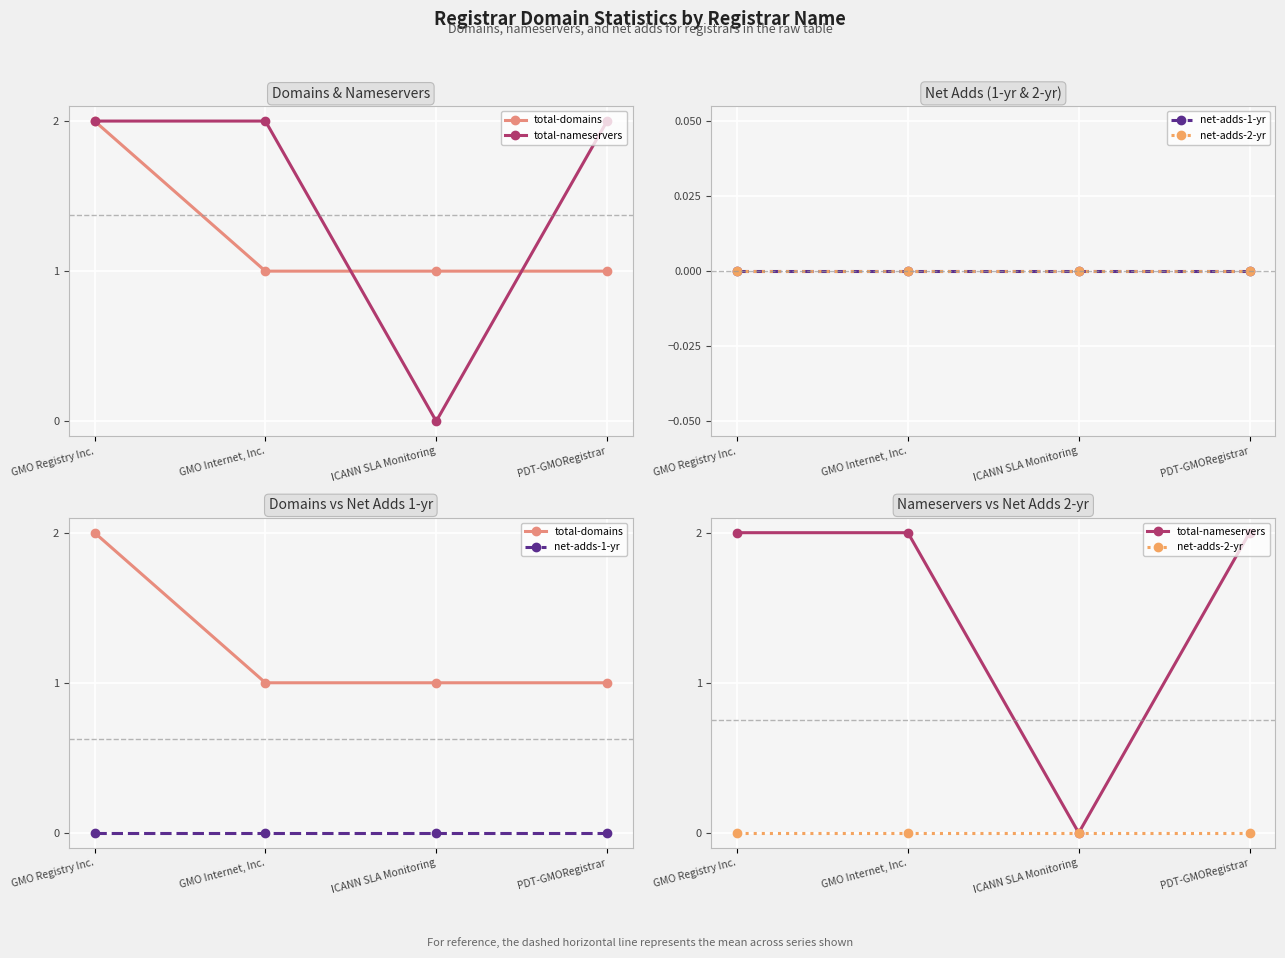

The total-nameservers series shows 3 at PDT-GMORegistrar. True or false?

False